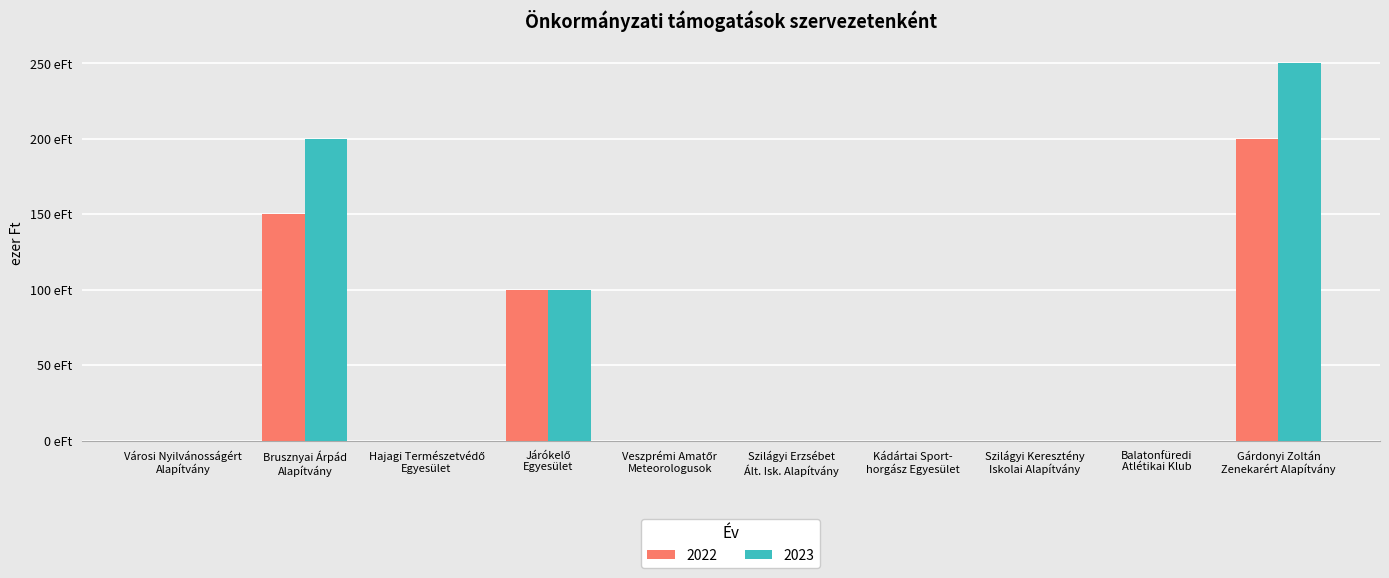

What are all the series names shown in the legend?

2022, 2023